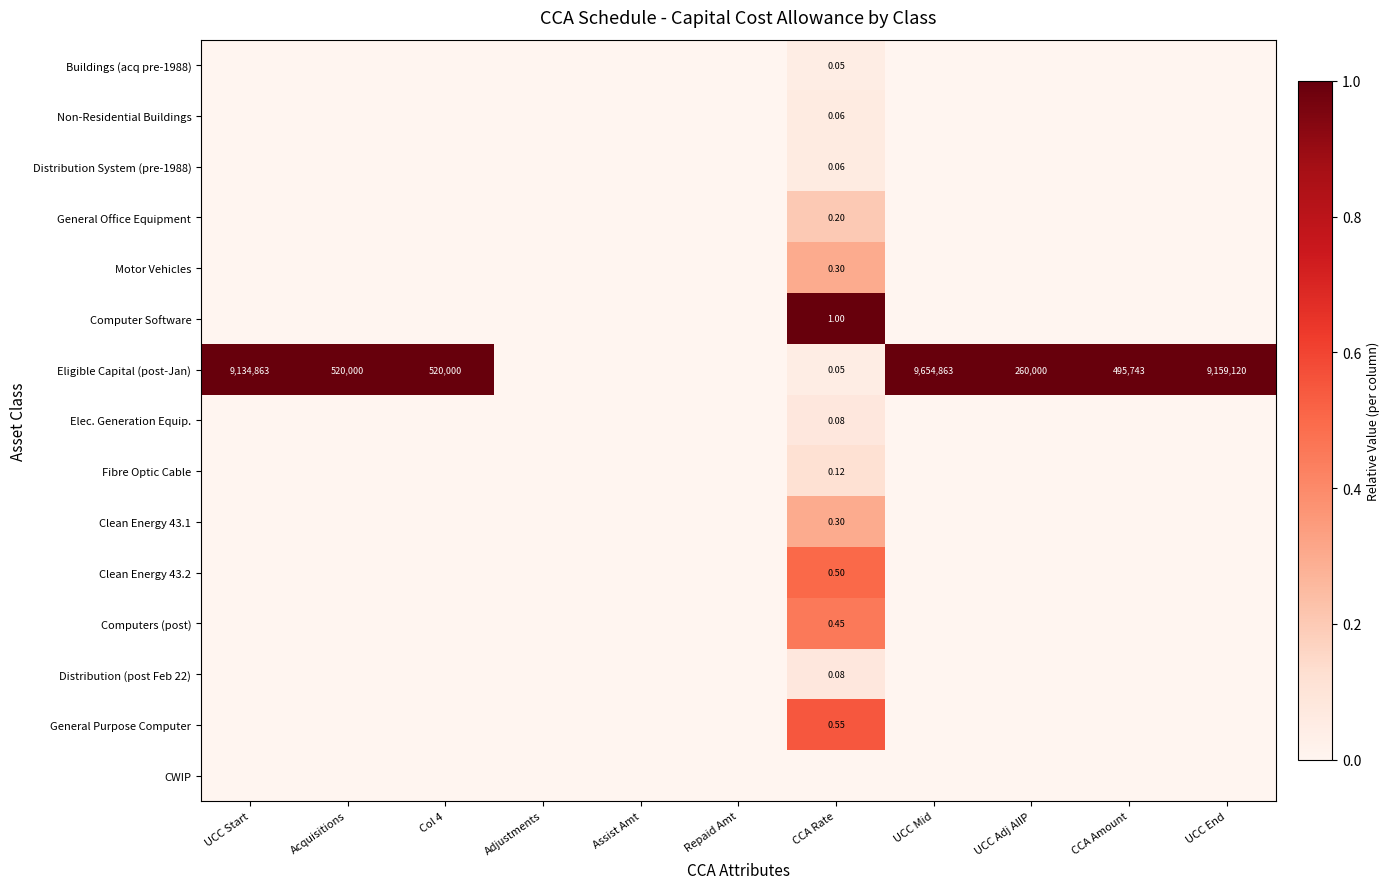

The Fibre Optic Cable series shows 0.0 at Adjustments. True or false?

True